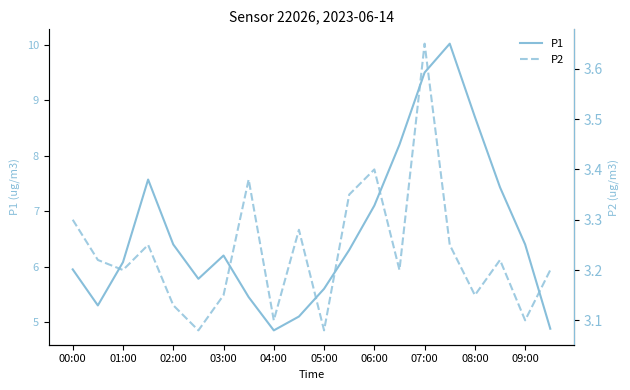

What is the maximum value for P1?

10.0